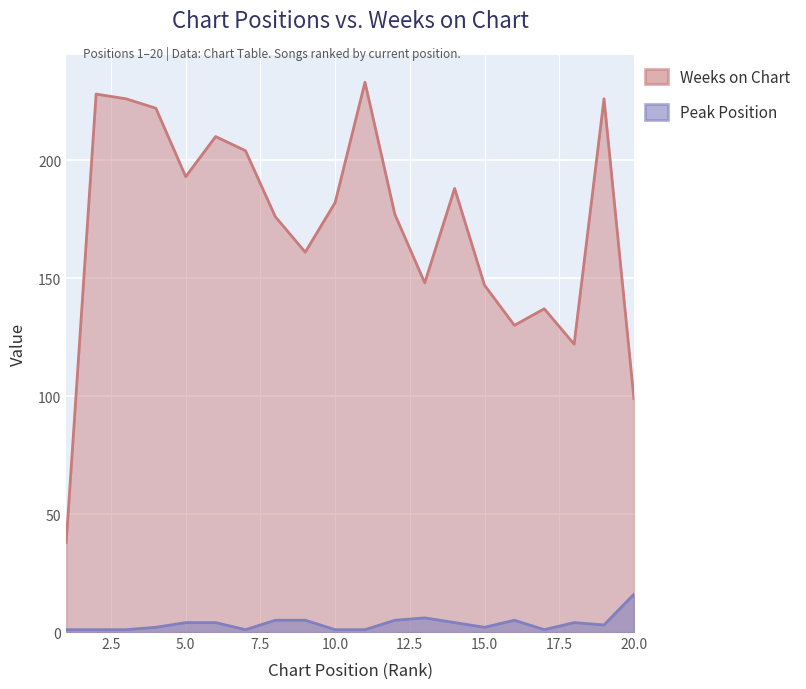

Reading left to right, transcribe all the data shown in this chart.

Peak Position: 1=1	2=1	3=1	4=2	5=4	6=4	7=1	8=5	9=5	10=1	11=1	12=5	13=6	14=4	15=2	16=5	17=1	18=4	19=3	20=16
Weeks on Chart: 1=38	2=228	3=226	4=222	5=193	6=210	7=204	8=176	9=161	10=182	11=233	12=177	13=148	14=188	15=147	16=130	17=137	18=122	19=226	20=99